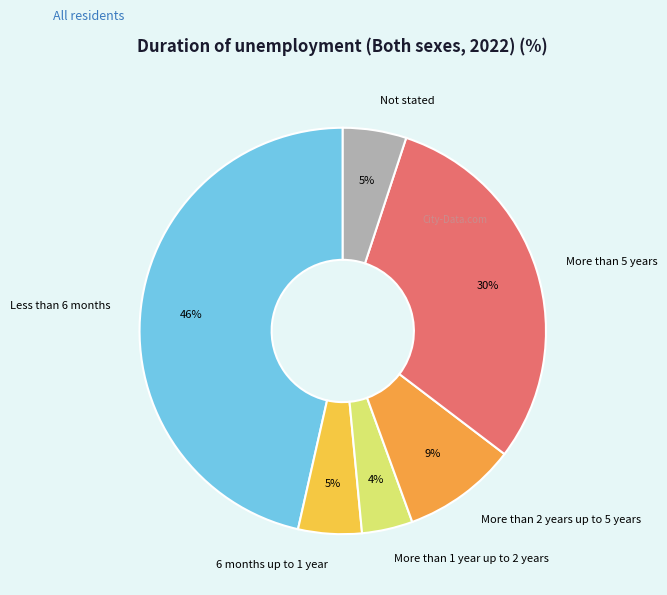

How many segments does this pie chart have?

6